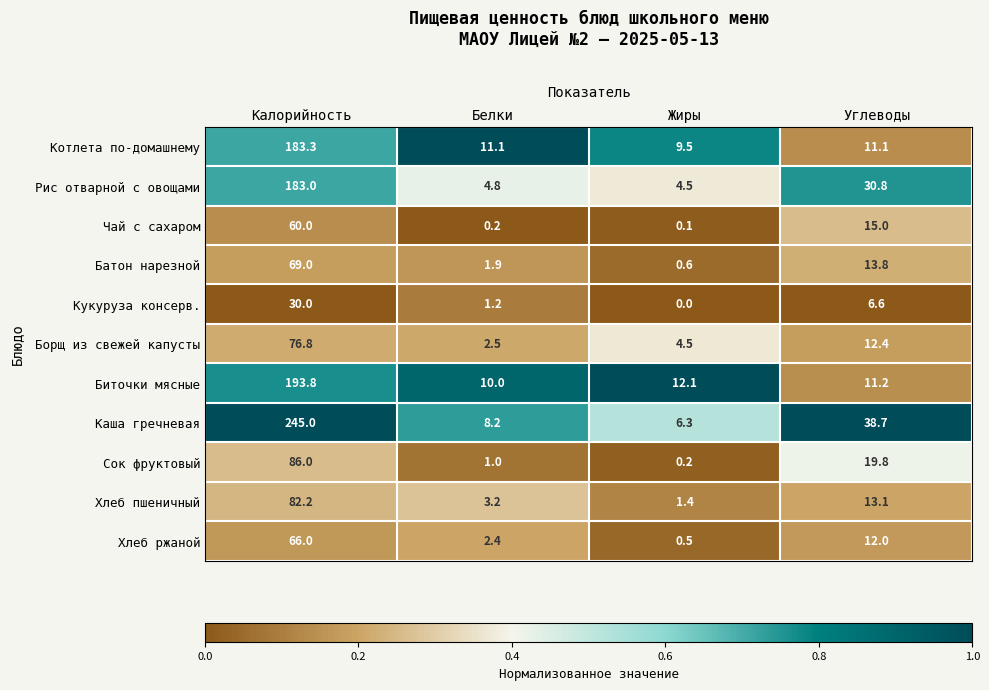

Rank the categories by Кукуруза консерв. value from highest to lowest.

Калорийность, Углеводы, Белки, Жиры